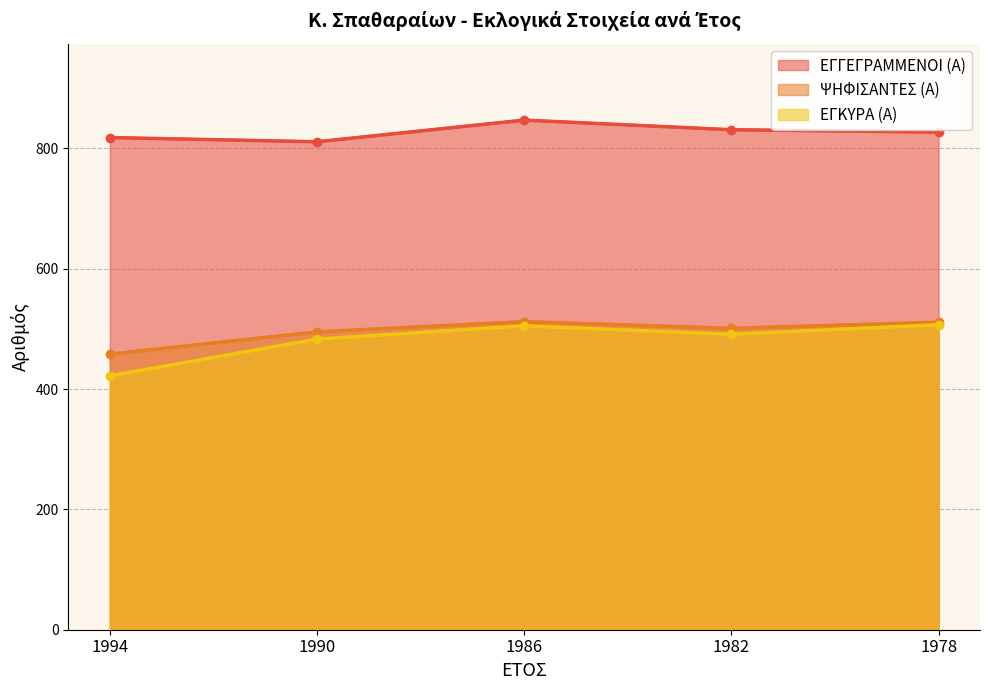

Where is the first local minimum for ΕΓΓΕΓΡΑΜΜΕΝΟΙ (Α)?

1990